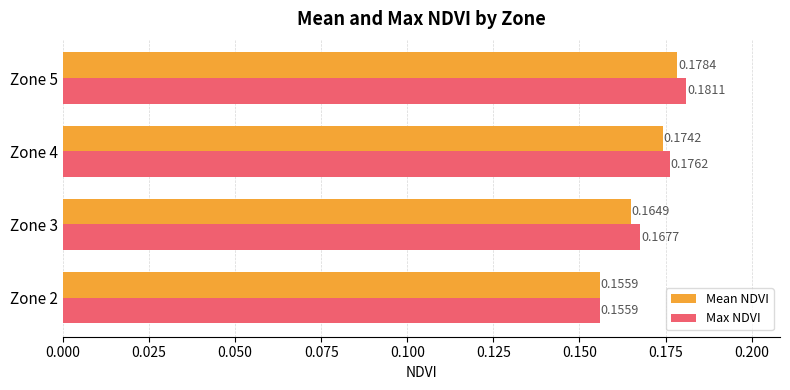

Which series has the largest total across all categories?

Max NDVI